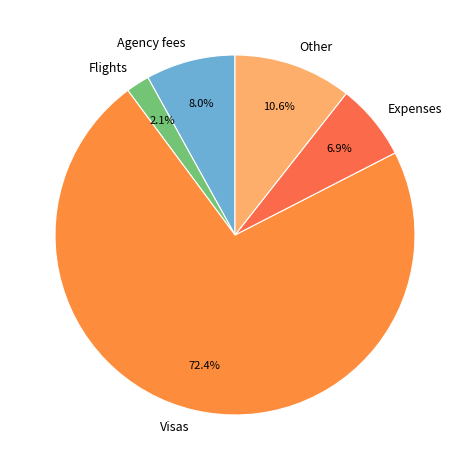

Rank the categories by value from lowest to highest.

Flights, Expenses, Agency fees, Other, Visas